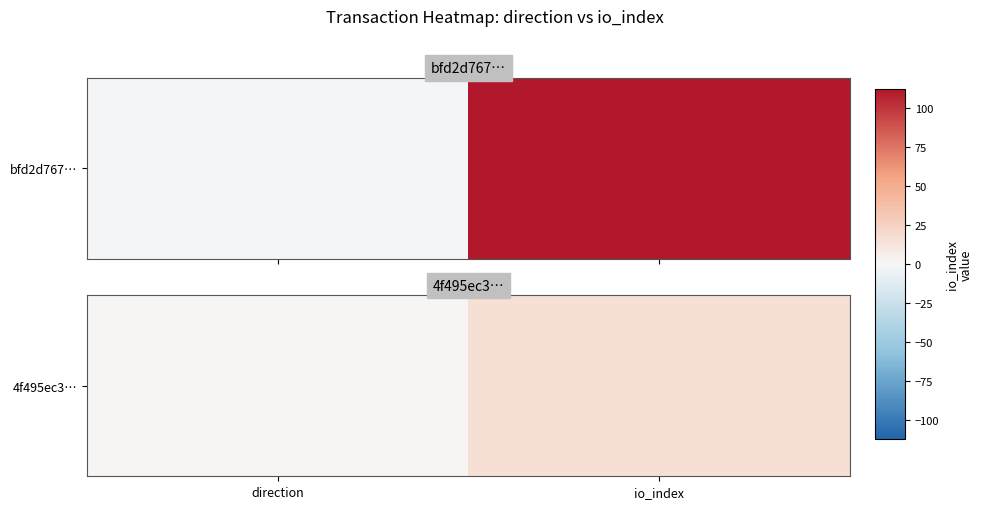

How many values are between 1 and 16?

2